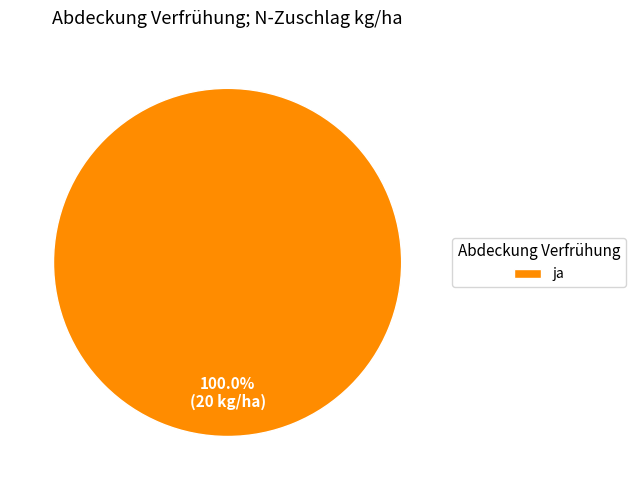

Which category accounts for the majority?

ja